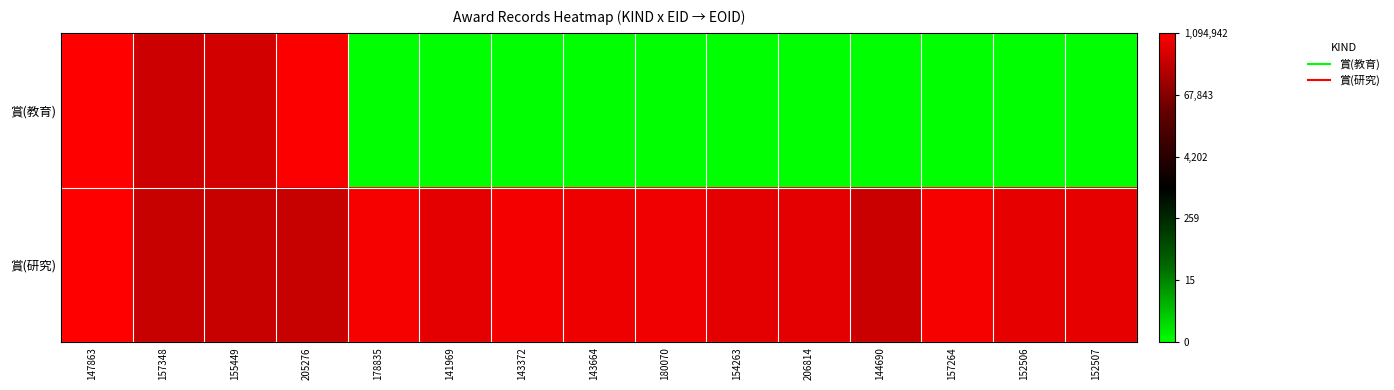

Which category has the highest value across all series?

147863